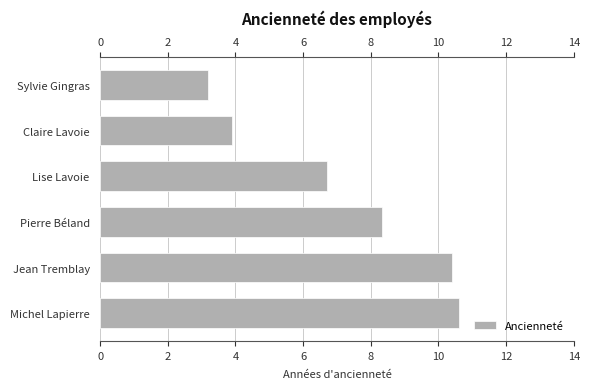

What is the sum of the values at Claire Lavoie and Sylvie Gingras?

7.1